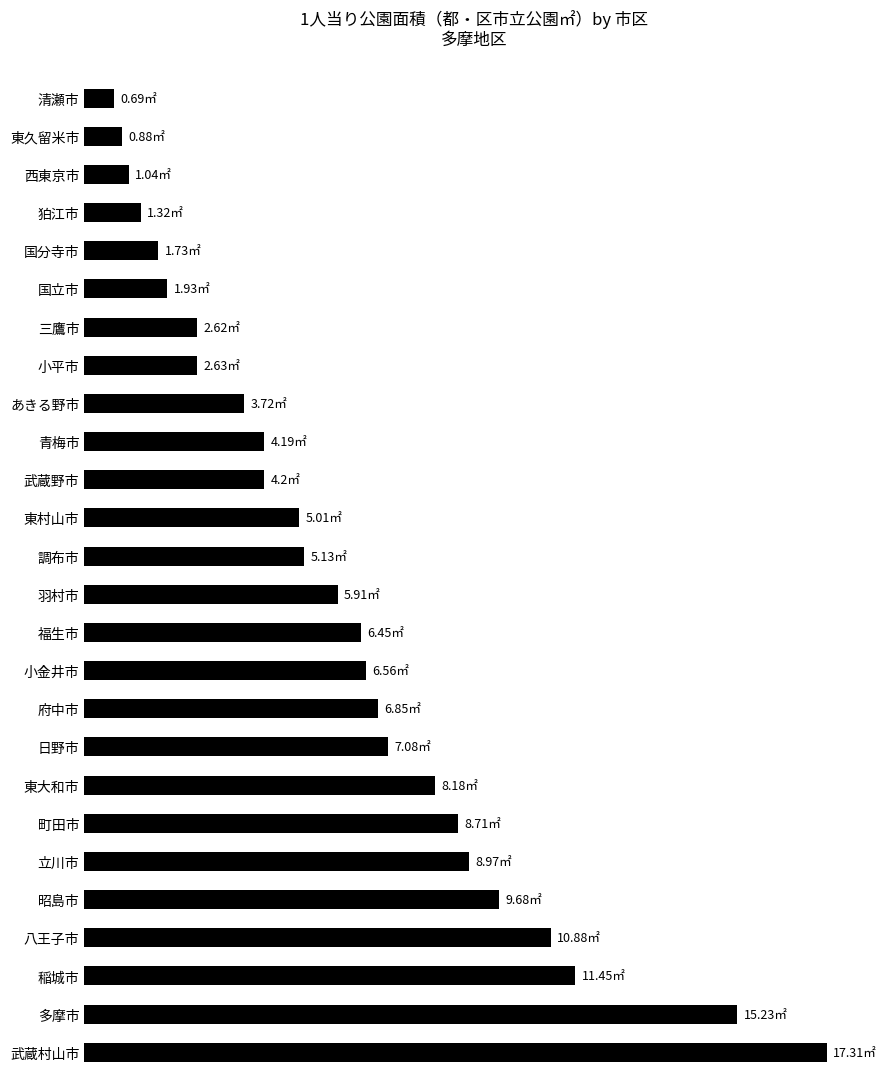

Are the bars horizontal?

Yes